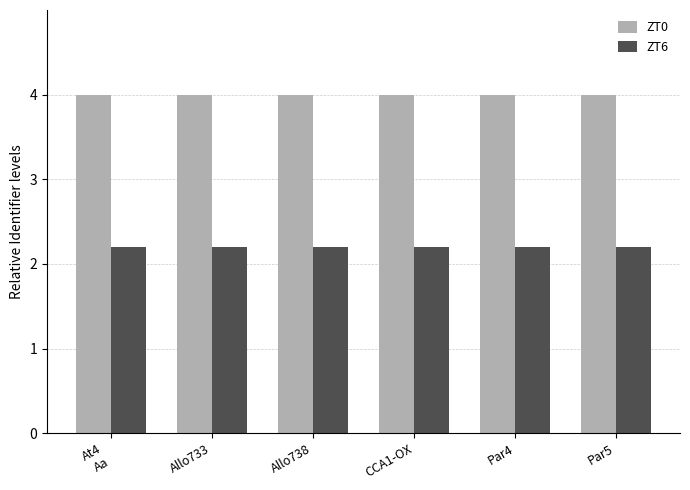

At how many categories does at least one series exceed 3?

6